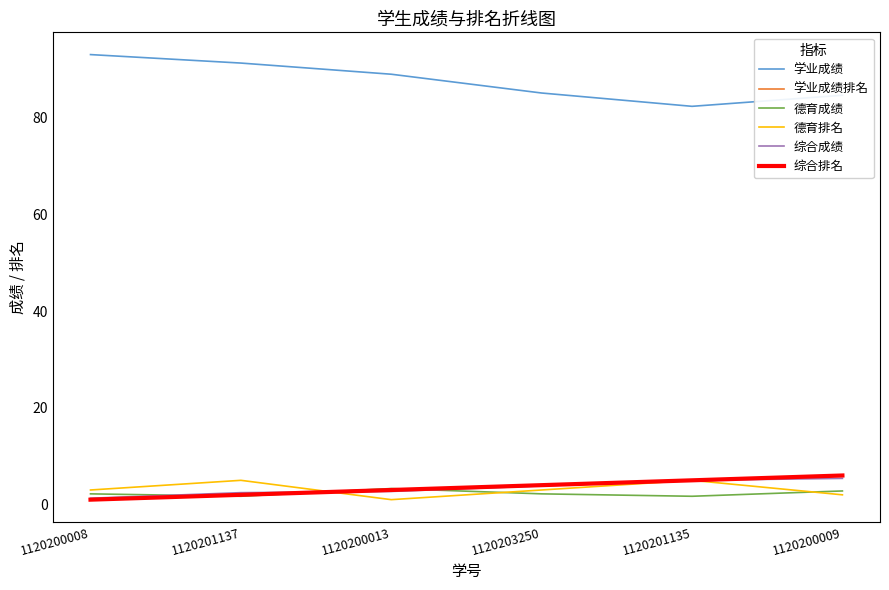

What is the sum of the 综合排名 values at 1120203250 and 1120200009?

10.0